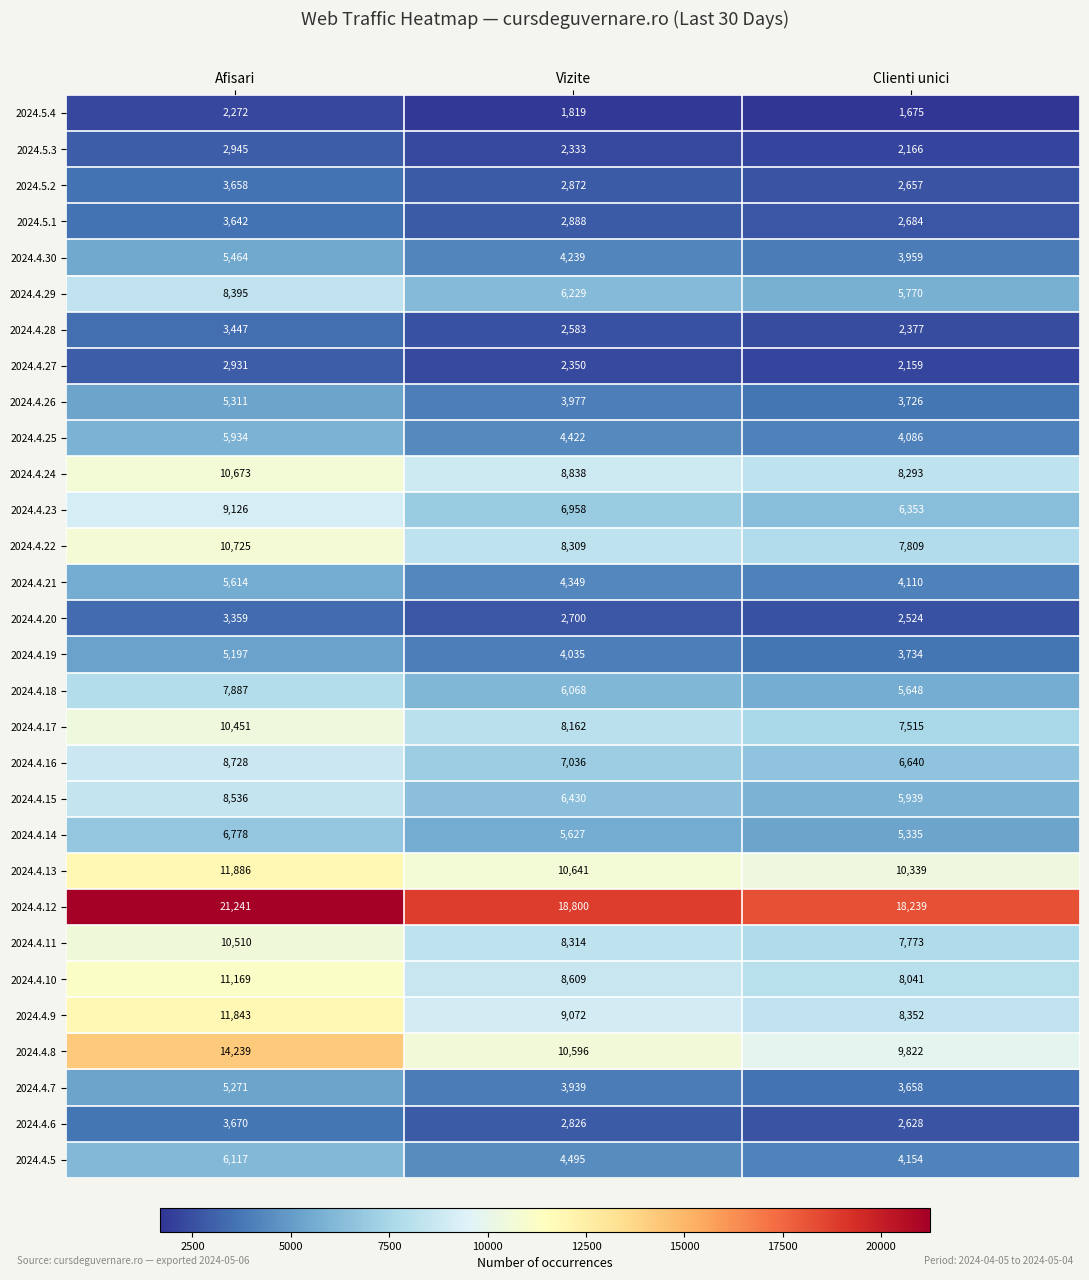

What is the difference between the 2024.4.25 values at Afisari and Clienti unici?

1848